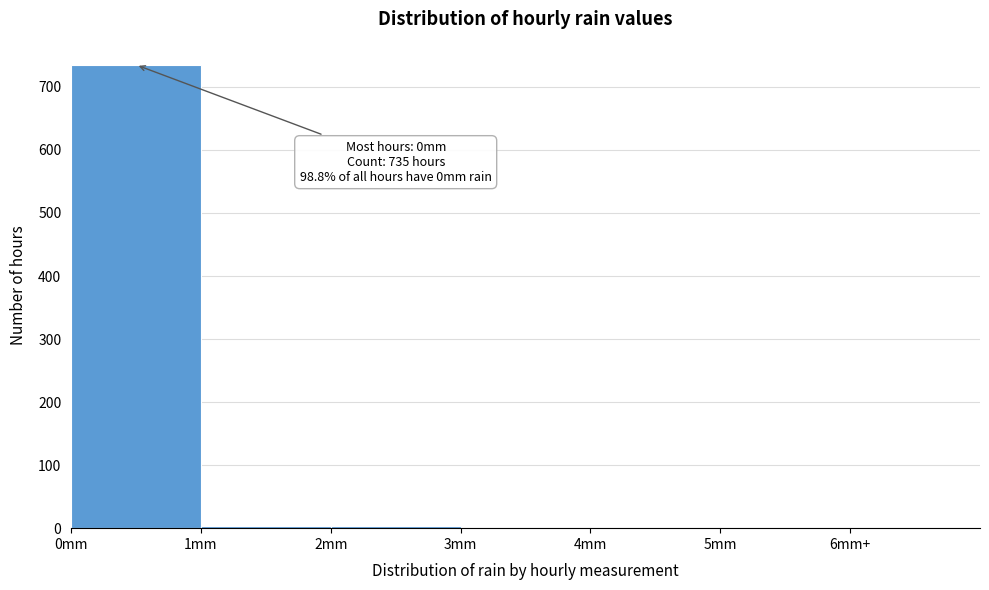

Which category has the highest value across all series?

0mm